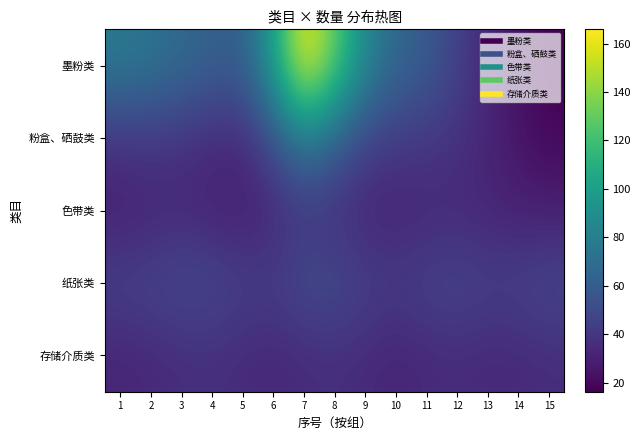

Which label corresponds to the smallest value in the chart?

15